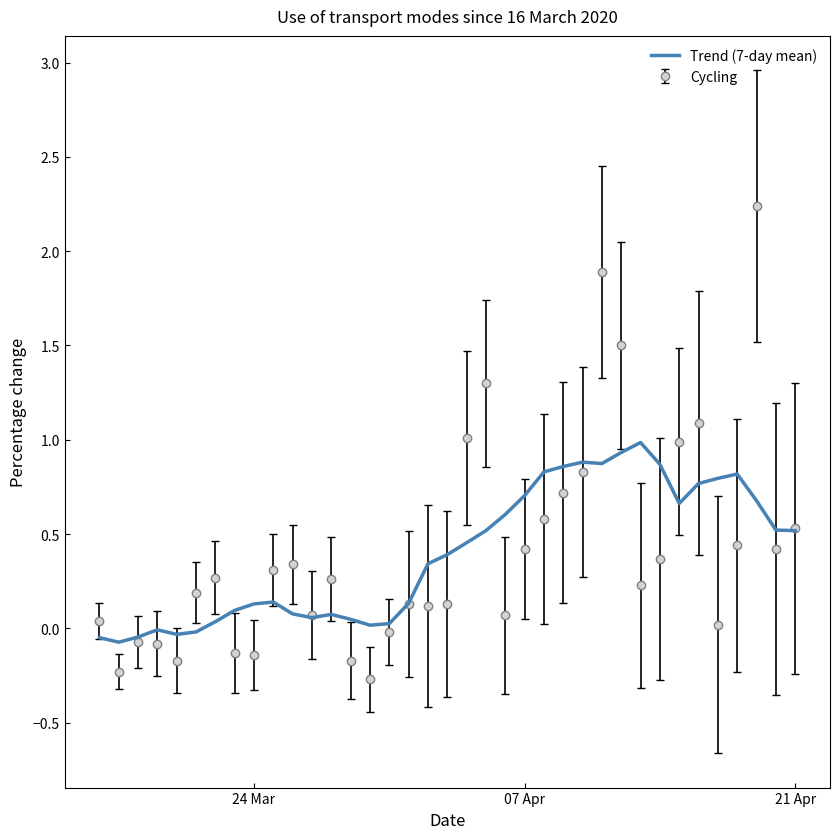

What is the smallest value displayed?

-0.3